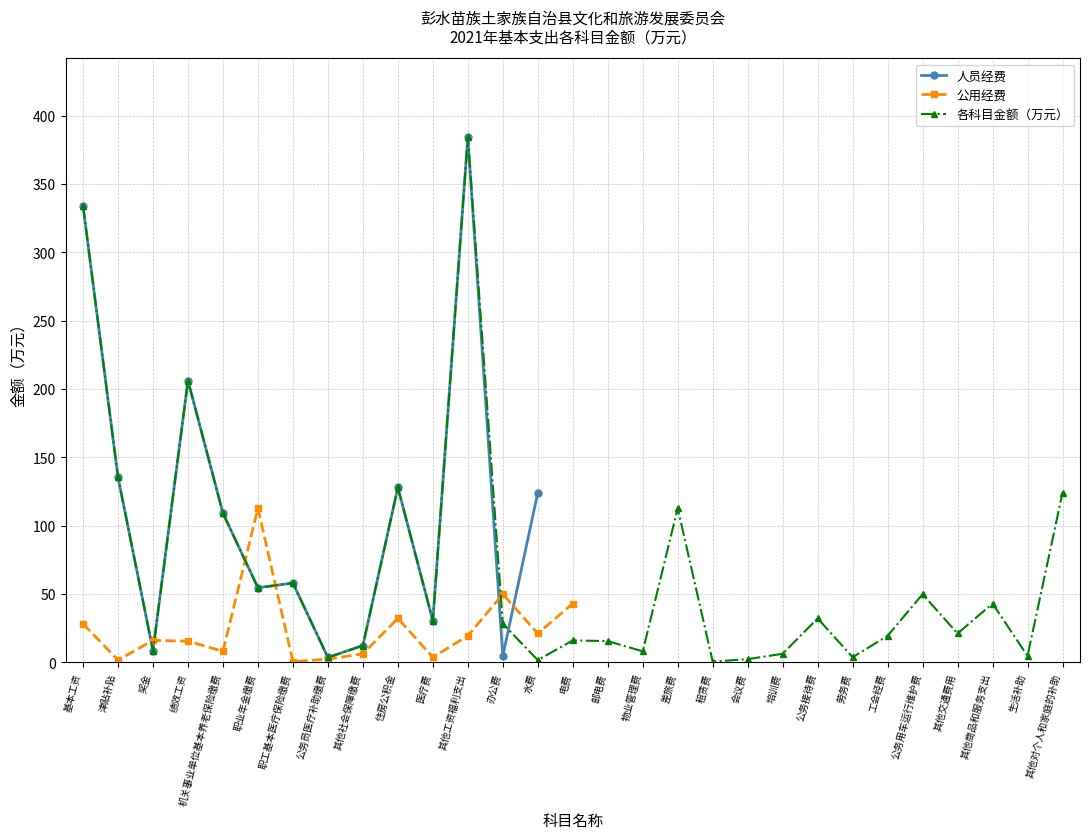

Which label corresponds to the largest value in the chart?

其他工资福利支出